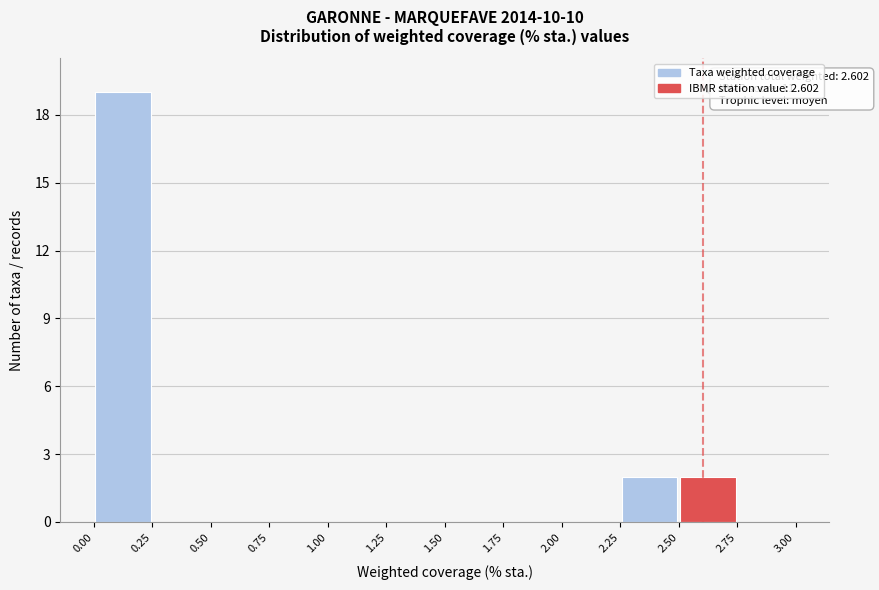

Over which range of the x-axis is the bar tallest?

0.00 to 0.25